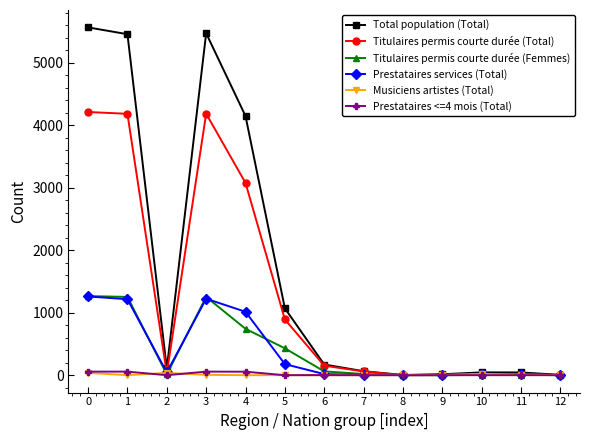

The value of Musiciens artistes (Total) at 7 is 0. True or false?

True